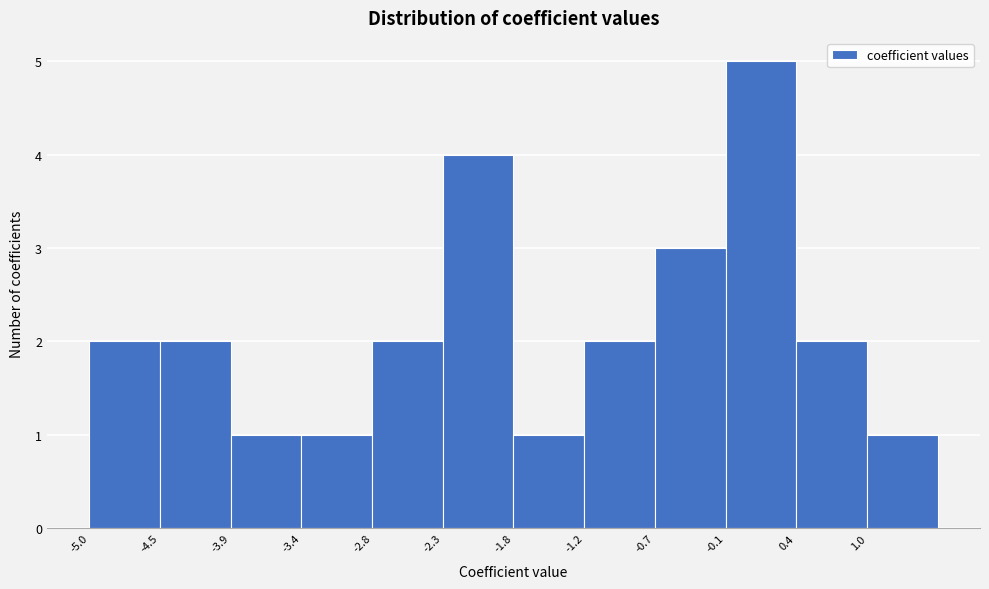

Reading left to right, list every bar in this chart as the range it spans on the x-axis followed by its height. Neither the bar edges nor the heights are printed on the chart, so give them approximately, as read against the axes.

-5.0 to -4.5: 2
-4.5 to -3.9: 2
-3.9 to -3.4: 1
-3.4 to -2.8: 1
-2.8 to -2.3: 2
-2.3 to -1.8: 4
-1.8 to -1.2: 1
-1.2 to -0.7: 2
-0.7 to -0.1: 3
-0.1 to 0.4: 5
0.4 to 1.0: 2
1.0 to 1.5: 1